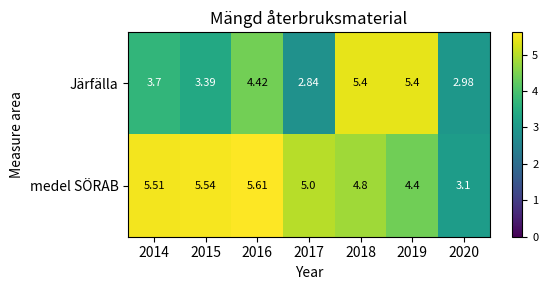

What is the total value across all series at 2020?

6.1